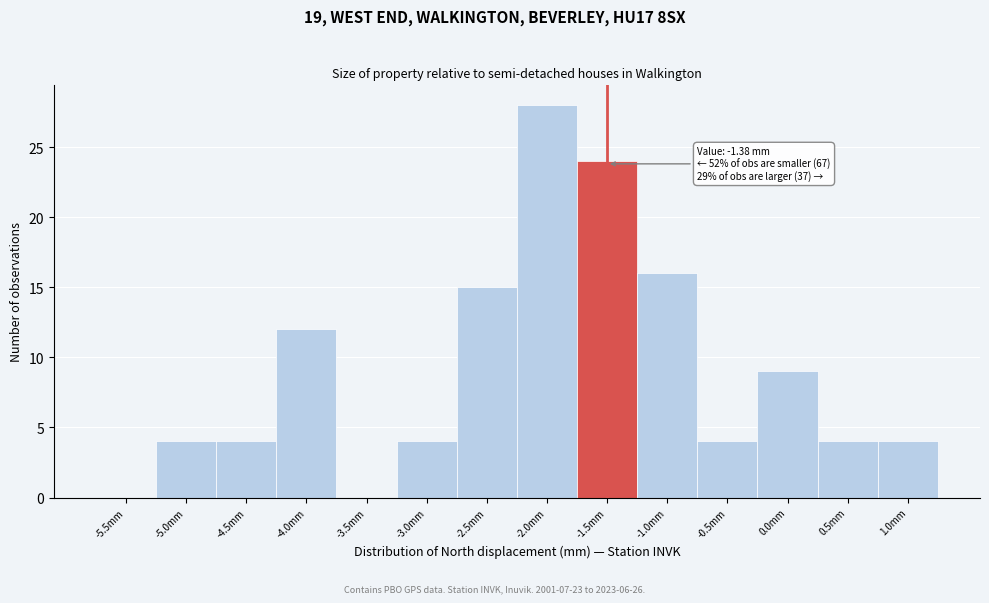

Reading left to right, list all the values displayed in this chart.

-5.5mm=0	-5.0mm=4	-4.5mm=4	-4.0mm=12	-3.5mm=0	-3.0mm=4	-2.5mm=15	-2.0mm=28	-1.5mm=24	-1.0mm=16	-0.5mm=4	0.0mm=9	0.5mm=4	1.0mm=4